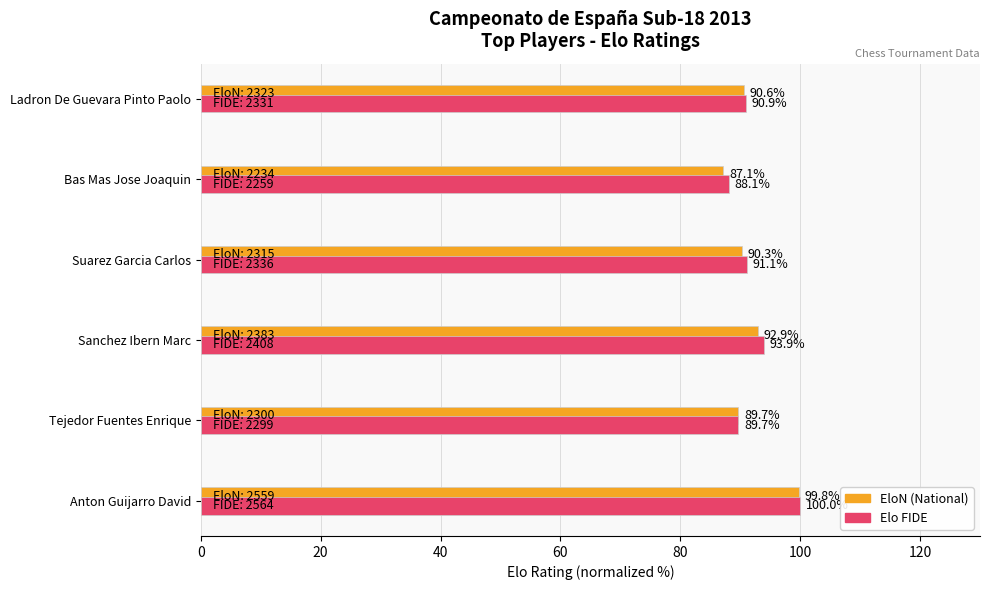

Which category has the highest value across all series?

Anton Guijarro David